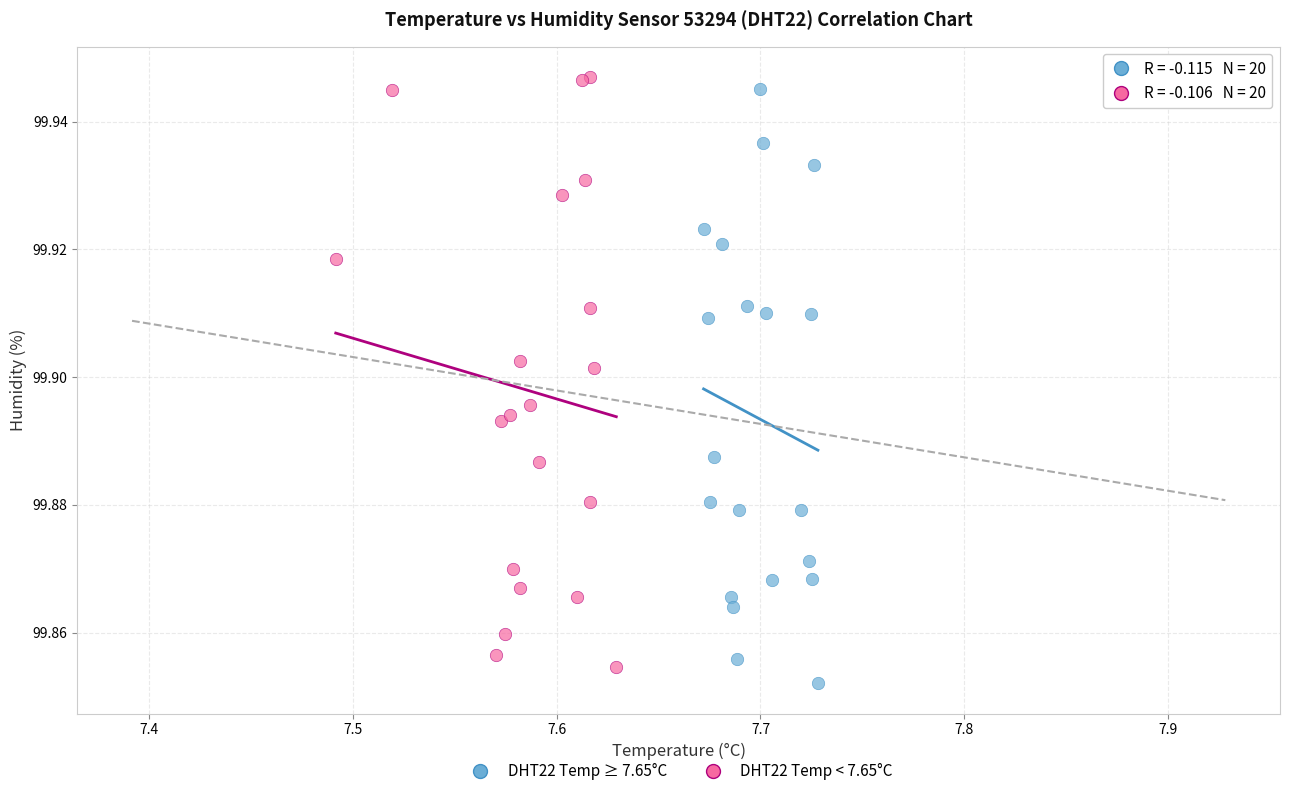

Which series reaches the minimum Y coordinate?

DHT22 Temp ≥ 7.65°C